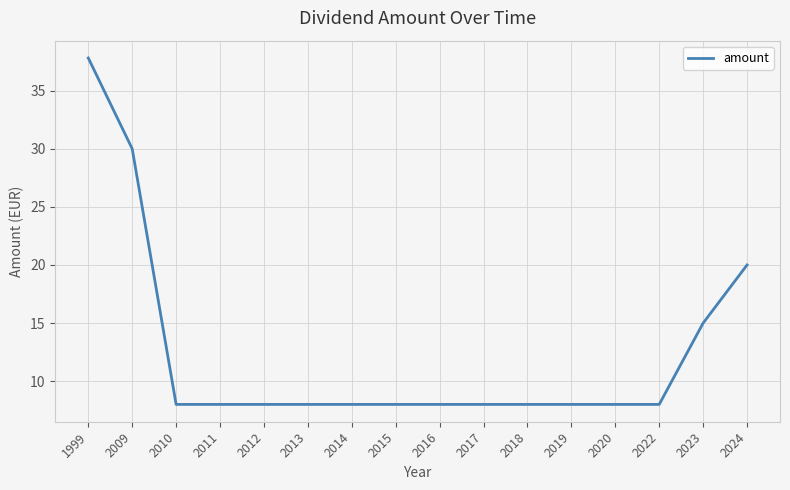

What is the ratio of the value at 2012 to the value at 2011?

1.0